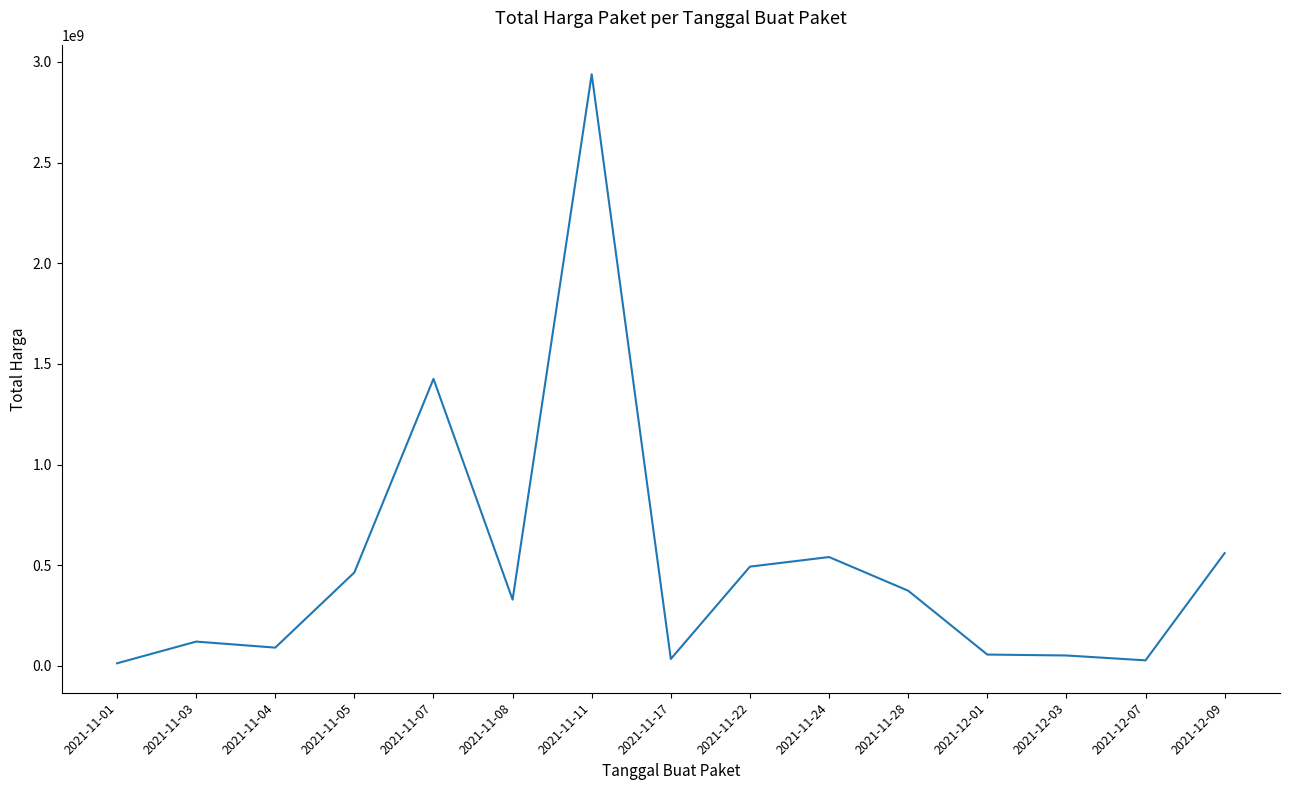

What is the ratio of the value at 2021-11-11 to the value at 2021-11-22?

6.0